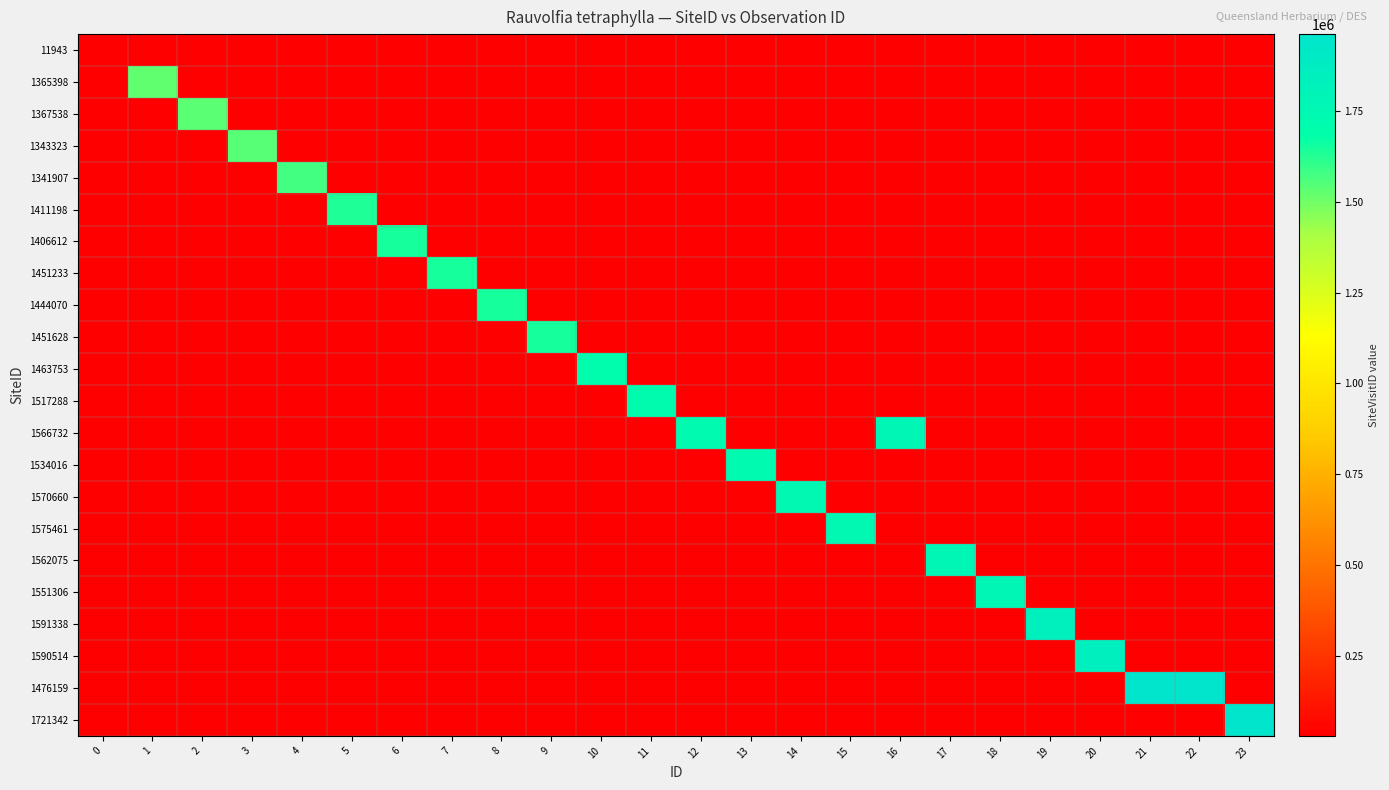

Reading left to right, what are all the values shown in this chart?

11943: 0=29026	1=29025	2=29025	3=29025	4=29025	5=29025	6=29025	7=29025	8=29025	9=29025	10=29025	11=29025	12=29025	13=29025	14=29025	15=29025	16=29025	17=29025	18=29025	19=29025	20=29025	21=29025	22=29025	23=29025
1365398: 0=29025	1=1525737	2=29025	3=29025	4=29025	5=29025	6=29025	7=29025	8=29025	9=29025	10=29025	11=29025	12=29025	13=29025	14=29025	15=29025	16=29025	17=29025	18=29025	19=29025	20=29025	21=29025	22=29025	23=29025
1367538: 0=29025	1=29025	2=1533109	3=29025	4=29025	5=29025	6=29025	7=29025	8=29025	9=29025	10=29025	11=29025	12=29025	13=29025	14=29025	15=29025	16=29025	17=29025	18=29025	19=29025	20=29025	21=29025	22=29025	23=29025
1343323: 0=29025	1=29025	2=29025	3=1539951	4=29025	5=29025	6=29025	7=29025	8=29025	9=29025	10=29025	11=29025	12=29025	13=29025	14=29025	15=29025	16=29025	17=29025	18=29025	19=29025	20=29025	21=29025	22=29025	23=29025
1341907: 0=29025	1=29025	2=29025	3=29025	4=1572962	5=29025	6=29025	7=29025	8=29025	9=29025	10=29025	11=29025	12=29025	13=29025	14=29025	15=29025	16=29025	17=29025	18=29025	19=29025	20=29025	21=29025	22=29025	23=29025
1411198: 0=29025	1=29025	2=29025	3=29025	4=29025	5=1632495	6=29025	7=29025	8=29025	9=29025	10=29025	11=29025	12=29025	13=29025	14=29025	15=29025	16=29025	17=29025	18=29025	19=29025	20=29025	21=29025	22=29025	23=29025
1406612: 0=29025	1=29025	2=29025	3=29025	4=29025	5=29025	6=1650992	7=29025	8=29025	9=29025	10=29025	11=29025	12=29025	13=29025	14=29025	15=29025	16=29025	17=29025	18=29025	19=29025	20=29025	21=29025	22=29025	23=29025
1451233: 0=29025	1=29025	2=29025	3=29025	4=29025	5=29025	6=29025	7=1651563	8=29025	9=29025	10=29025	11=29025	12=29025	13=29025	14=29025	15=29025	16=29025	17=29025	18=29025	19=29025	20=29025	21=29025	22=29025	23=29025
1444070: 0=29025	1=29025	2=29025	3=29025	4=29025	5=29025	6=29025	7=29025	8=1652640	9=29025	10=29025	11=29025	12=29025	13=29025	14=29025	15=29025	16=29025	17=29025	18=29025	19=29025	20=29025	21=29025	22=29025	23=29025
1451628: 0=29025	1=29025	2=29025	3=29025	4=29025	5=29025	6=29025	7=29025	8=29025	9=1652721	10=29025	11=29025	12=29025	13=29025	14=29025	15=29025	16=29025	17=29025	18=29025	19=29025	20=29025	21=29025	22=29025	23=29025
1463753: 0=29025	1=29025	2=29025	3=29025	4=29025	5=29025	6=29025	7=29025	8=29025	9=29025	10=1709035	11=29025	12=29025	13=29025	14=29025	15=29025	16=29025	17=29025	18=29025	19=29025	20=29025	21=29025	22=29025	23=29025
1517288: 0=29025	1=29025	2=29025	3=29025	4=29025	5=29025	6=29025	7=29025	8=29025	9=29025	10=29025	11=1728097	12=29025	13=29025	14=29025	15=29025	16=29025	17=29025	18=29025	19=29025	20=29025	21=29025	22=29025	23=29025
1566732: 0=29025	1=29025	2=29025	3=29025	4=29025	5=29025	6=29025	7=29025	8=29025	9=29025	10=29025	11=29025	12=1734702	13=29025	14=29025	15=29025	16=1770880	17=29025	18=29025	19=29025	20=29025	21=29025	22=29025	23=29025
1534016: 0=29025	1=29025	2=29025	3=29025	4=29025	5=29025	6=29025	7=29025	8=29025	9=29025	10=29025	11=29025	12=29025	13=1735879	14=29025	15=29025	16=29025	17=29025	18=29025	19=29025	20=29025	21=29025	22=29025	23=29025
1570660: 0=29025	1=29025	2=29025	3=29025	4=29025	5=29025	6=29025	7=29025	8=29025	9=29025	10=29025	11=29025	12=29025	13=29025	14=1752439	15=29025	16=29025	17=29025	18=29025	19=29025	20=29025	21=29025	22=29025	23=29025
1575461: 0=29025	1=29025	2=29025	3=29025	4=29025	5=29025	6=29025	7=29025	8=29025	9=29025	10=29025	11=29025	12=29025	13=29025	14=29025	15=1754046	16=29025	17=29025	18=29025	19=29025	20=29025	21=29025	22=29025	23=29025
1562075: 0=29025	1=29025	2=29025	3=29025	4=29025	5=29025	6=29025	7=29025	8=29025	9=29025	10=29025	11=29025	12=29025	13=29025	14=29025	15=29025	16=29025	17=1777206	18=29025	19=29025	20=29025	21=29025	22=29025	23=29025
1551306: 0=29025	1=29025	2=29025	3=29025	4=29025	5=29025	6=29025	7=29025	8=29025	9=29025	10=29025	11=29025	12=29025	13=29025	14=29025	15=29025	16=29025	17=29025	18=1781181	19=29025	20=29025	21=29025	22=29025	23=29025
1591338: 0=29025	1=29025	2=29025	3=29025	4=29025	5=29025	6=29025	7=29025	8=29025	9=29025	10=29025	11=29025	12=29025	13=29025	14=29025	15=29025	16=29025	17=29025	18=29025	19=1836726	20=29025	21=29025	22=29025	23=29025
1590514: 0=29025	1=29025	2=29025	3=29025	4=29025	5=29025	6=29025	7=29025	8=29025	9=29025	10=29025	11=29025	12=29025	13=29025	14=29025	15=29025	16=29025	17=29025	18=29025	19=29025	20=1842286	21=29025	22=29025	23=29025
1476159: 0=29025	1=29025	2=29025	3=29025	4=29025	5=29025	6=29025	7=29025	8=29025	9=29025	10=29025	11=29025	12=29025	13=29025	14=29025	15=29025	16=29025	17=29025	18=29025	19=29025	20=29025	21=1949522	22=1958798	23=29025
1721342: 0=29025	1=29025	2=29025	3=29025	4=29025	5=29025	6=29025	7=29025	8=29025	9=29025	10=29025	11=29025	12=29025	13=29025	14=29025	15=29025	16=29025	17=29025	18=29025	19=29025	20=29025	21=29025	22=29025	23=1962628